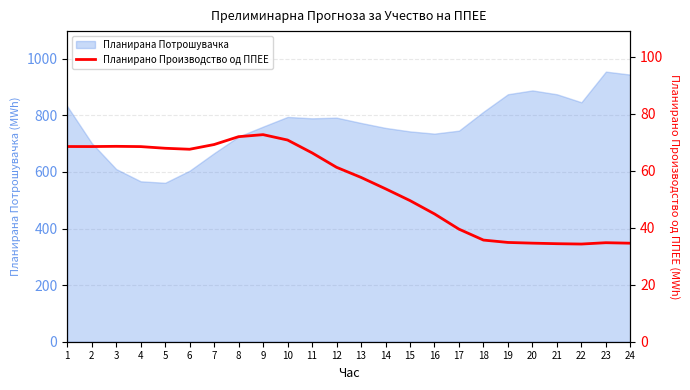

Does the chart have visible grid lines?

Yes